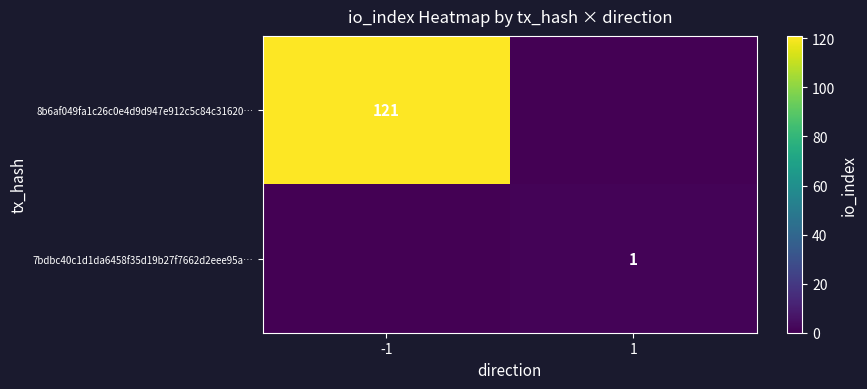

What is the spread (max minus min) of values at 1?

1